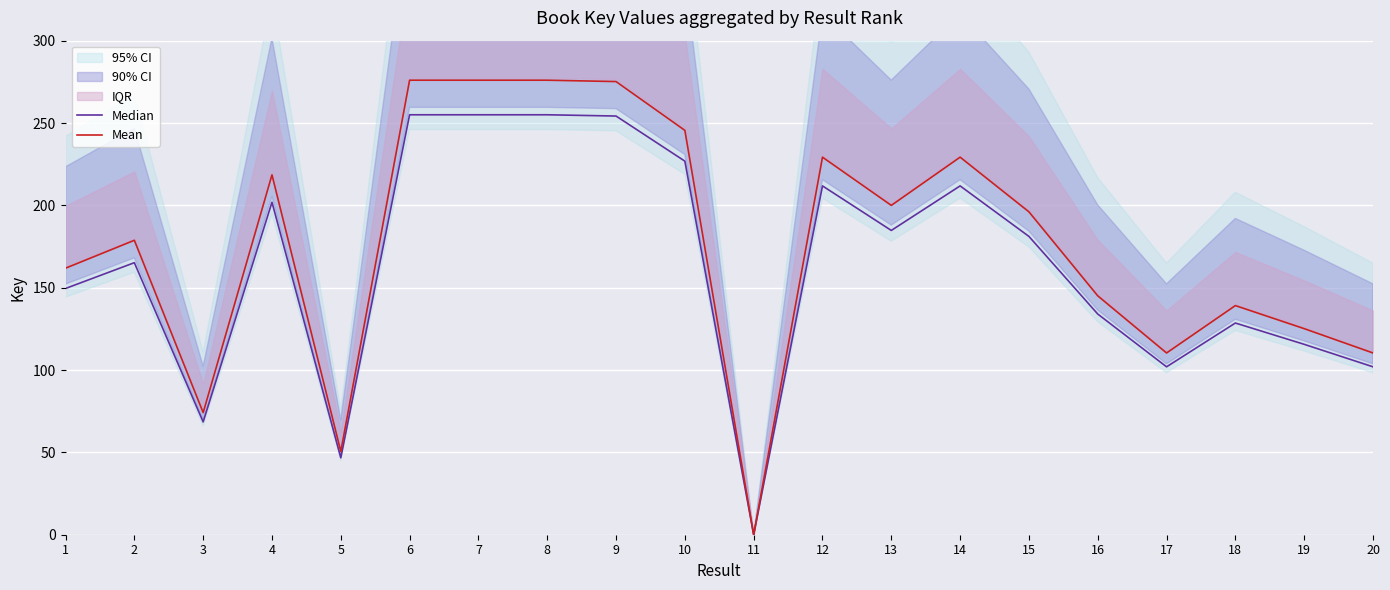

List the labels in order of Median value, largest first.

6, 8, 7, 9, 10, 12, 14, 4, 13, 15, 2, 1, 16, 18, 19, 17, 20, 3, 5, 11